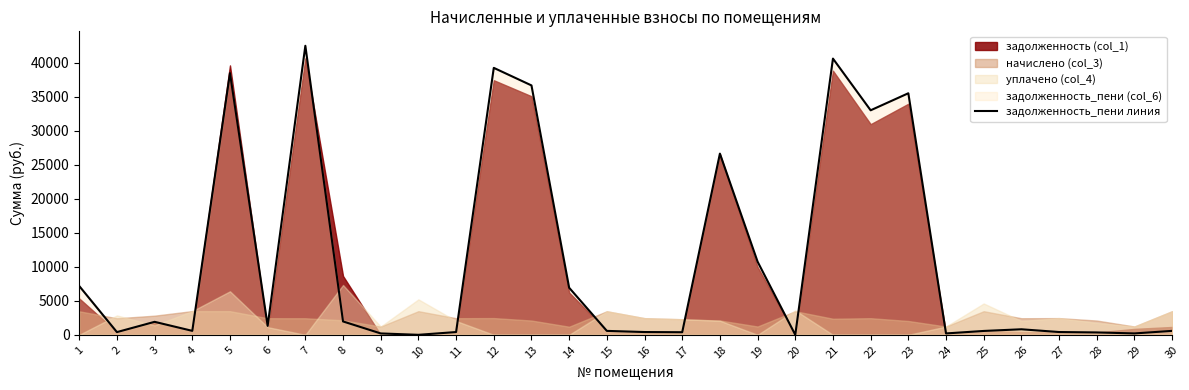

How many lines are shown in the chart?

1